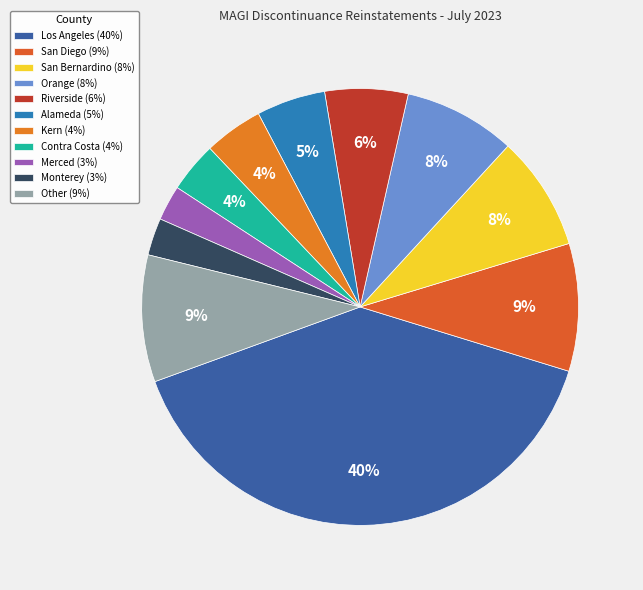

What is the largest slice in the pie chart?

Los Angeles